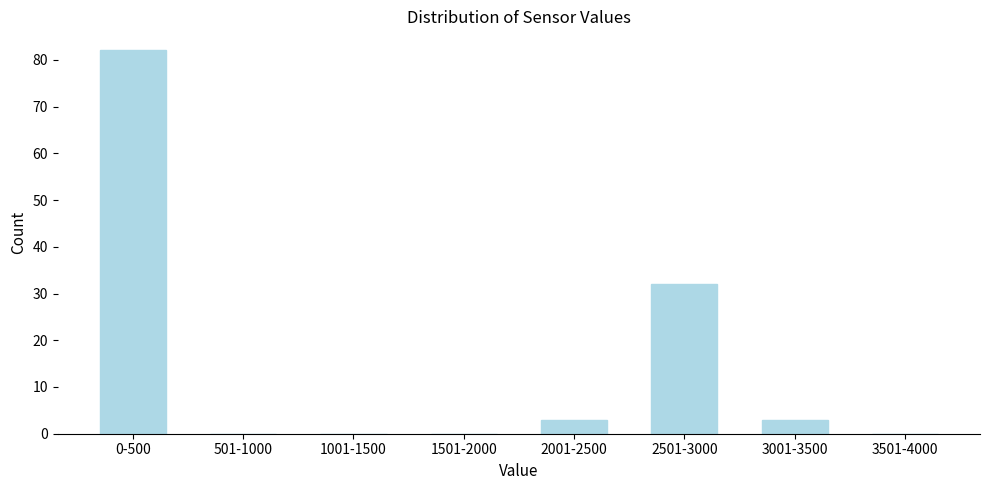

Reading left to right, extract all data points from this chart.

0-500=82	501-1000=0	1001-1500=0	1501-2000=0	2001-2500=3	2501-3000=32	3001-3500=3	3501-4000=0